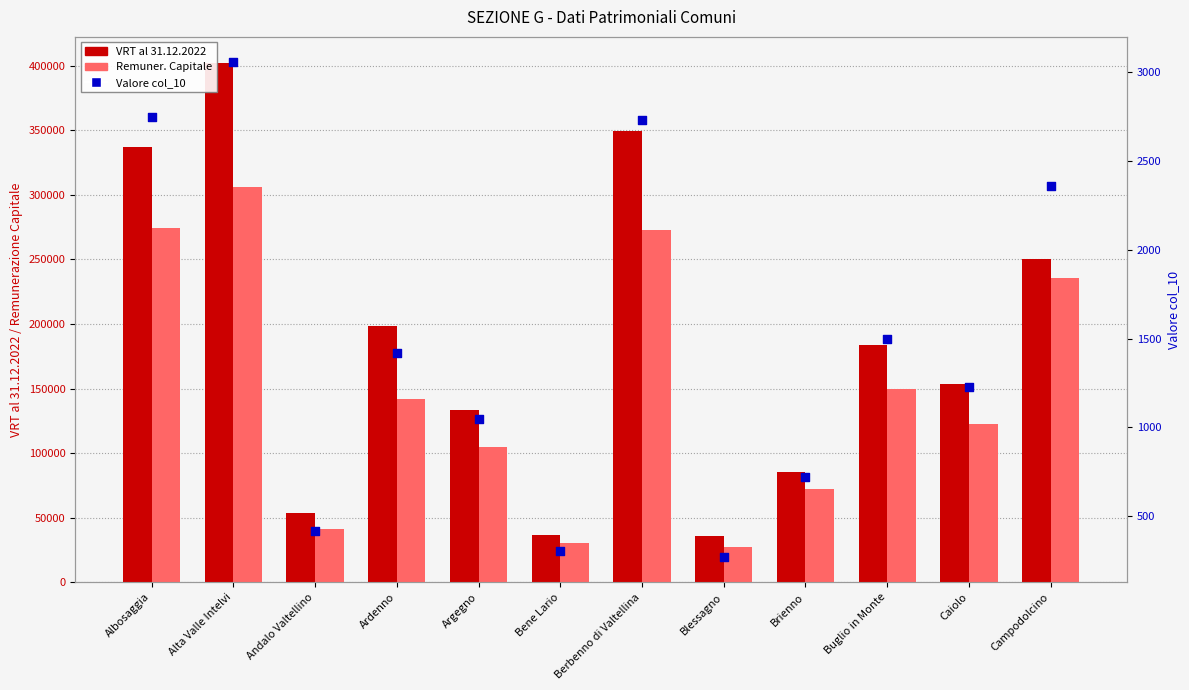

At how many categories does at least one series exceed 71239?

9